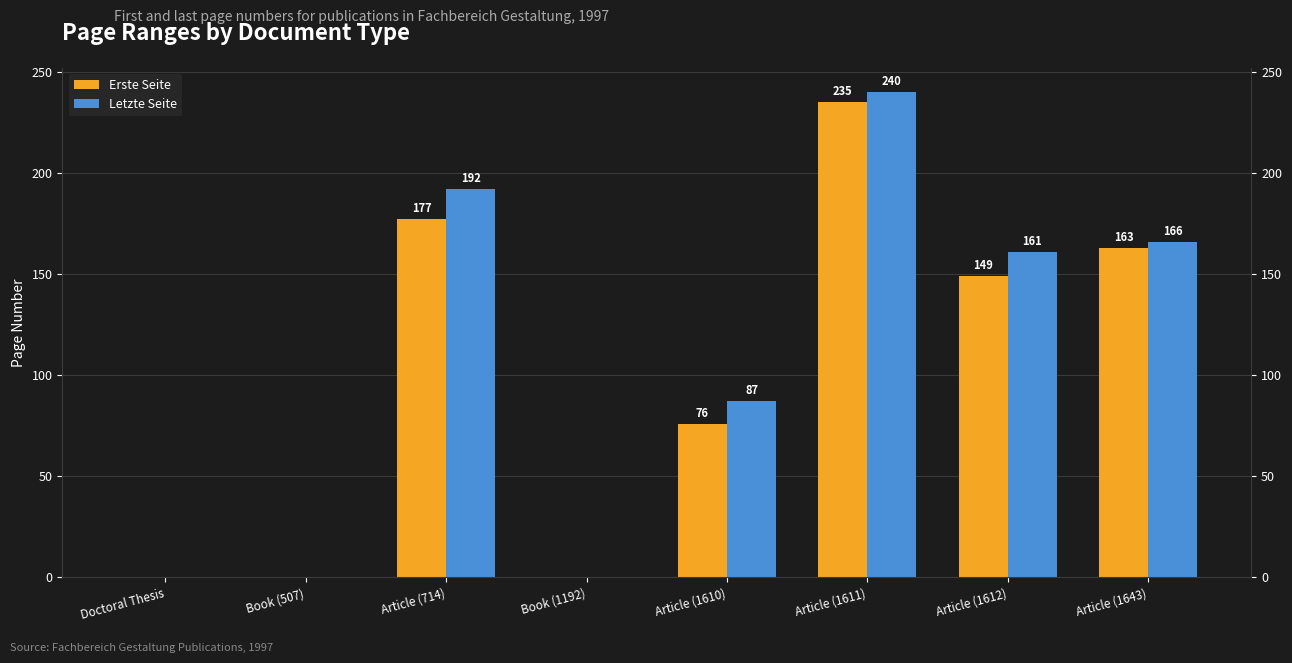

Which category has the lowest value in the Letzte Seite series?

Doctoral Thesis